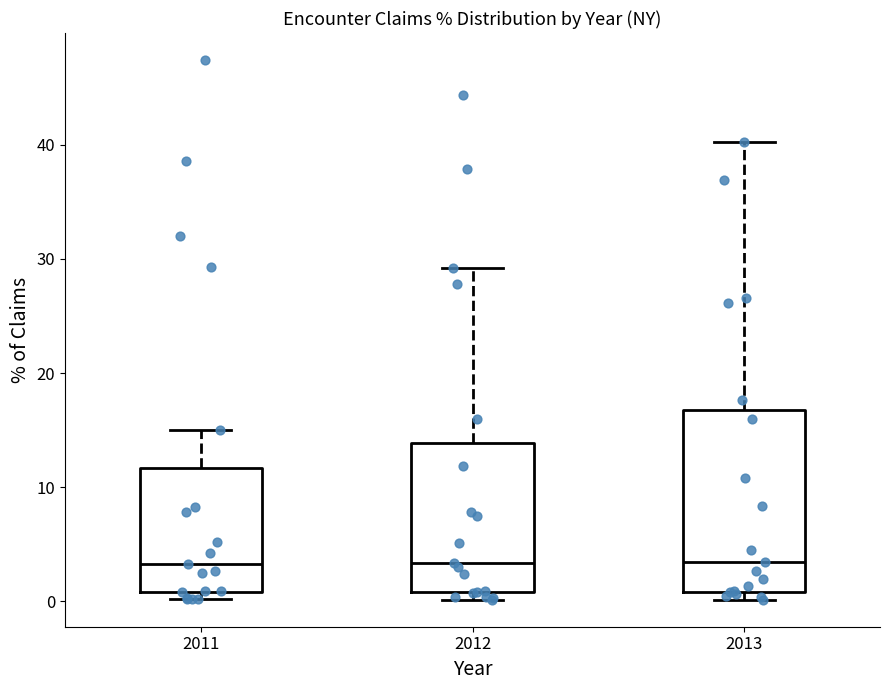

Reading left to right, transcribe this box plot: for each box, give where its median line is, the range the box spans, and where its two whiskers end, as read against the y-axis. The values are not printed on the chart, so give them approximately, as read against the axis.

2011: median 3, box 1 to 12, whiskers 0 to 15
2012: median 3, box 1 to 14, whiskers 0 to 29
2013: median 3, box 1 to 17, whiskers 0 to 40